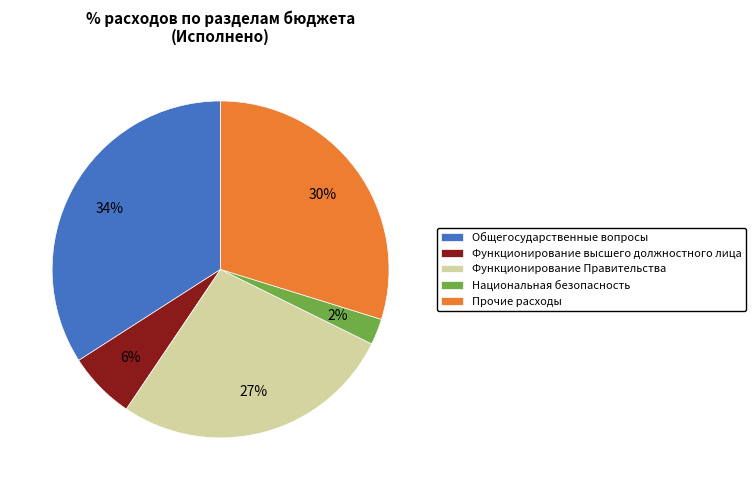

To the nearest percent, what percentage of the pie is Прочие расходы?

30%